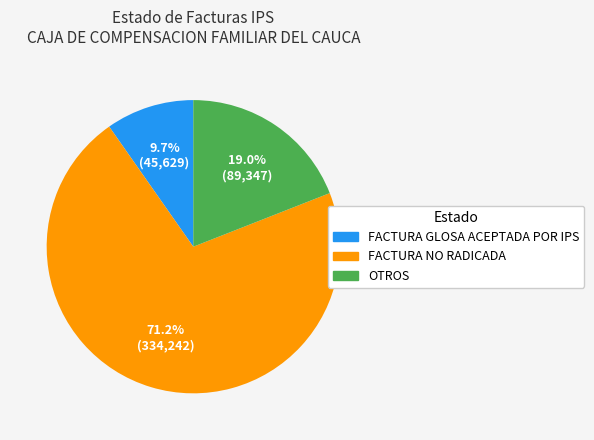

How many slices are in this pie chart?

3